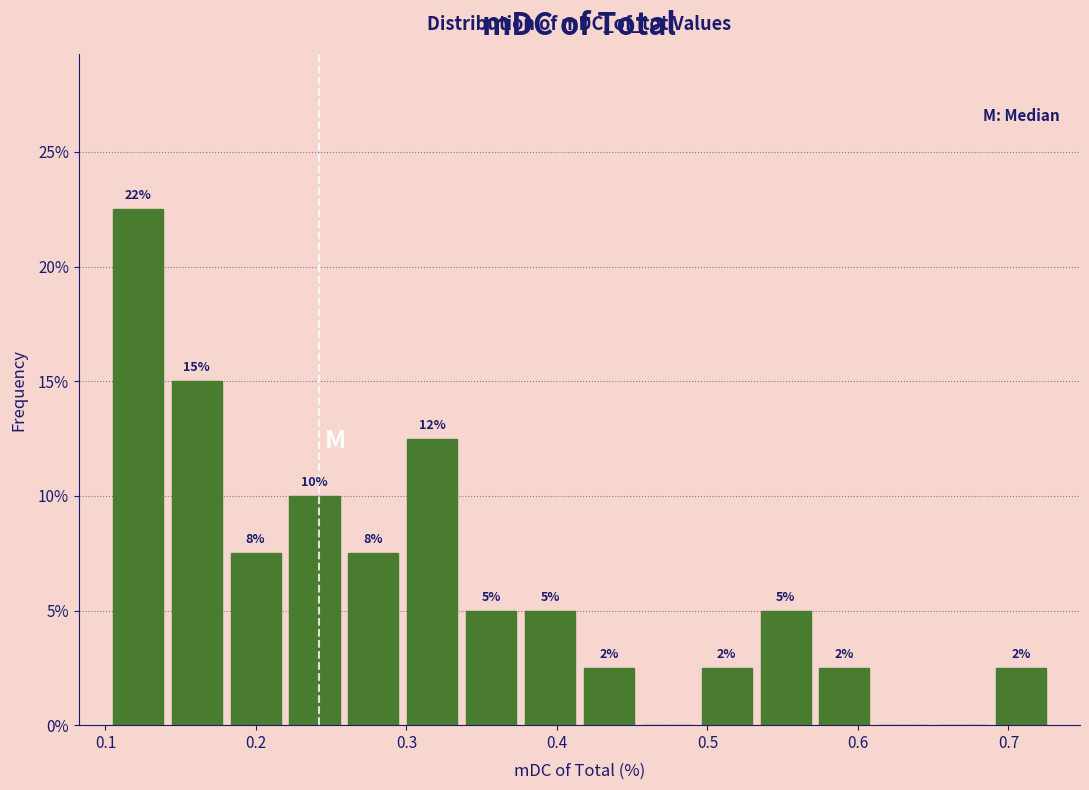

Around what value on the x-axis is the tallest bar? Give the approximate position of its centre, as read against the axis.

0.12